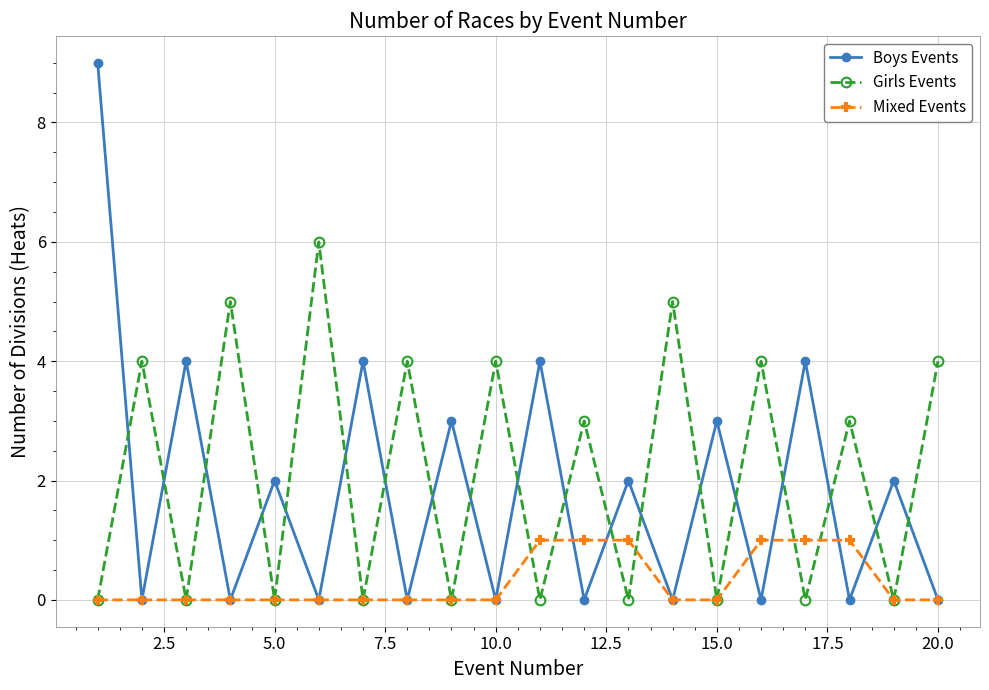

List the series in order of their peak value, lowest first.

Mixed Events, Girls Events, Boys Events